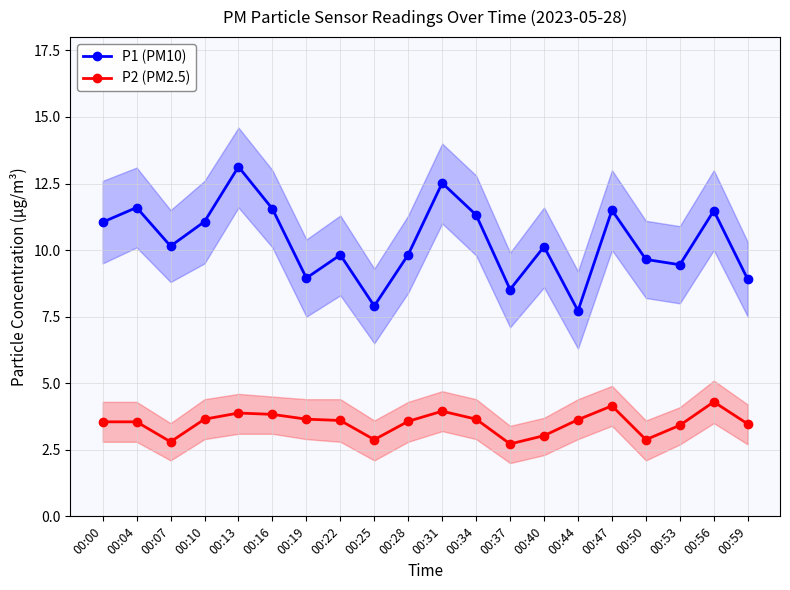

What is the total value across all series at 00:13?

17.0